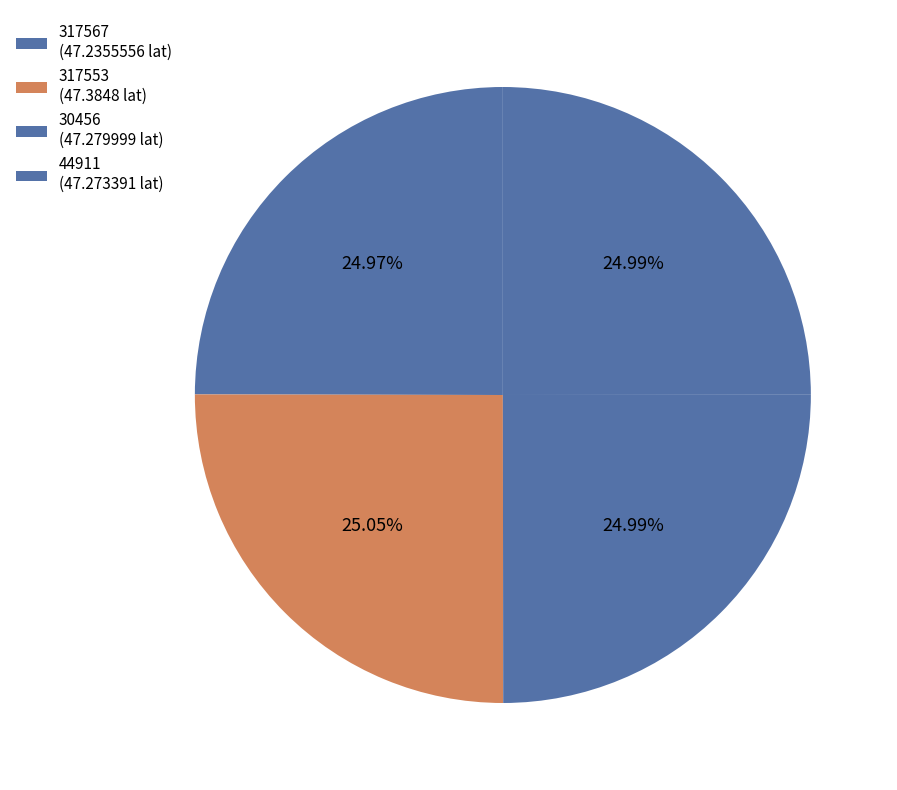

What is the largest slice in the pie chart?

317553